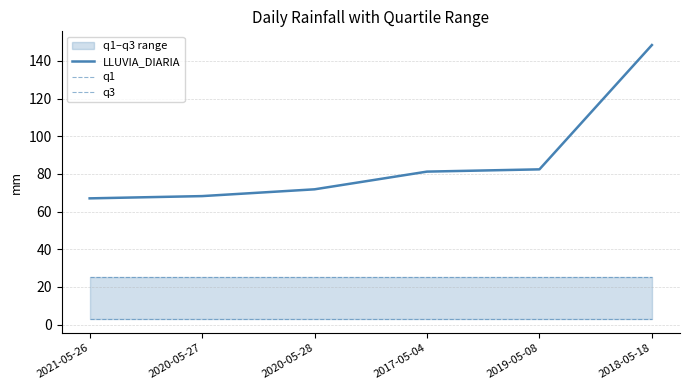

What is the total value across all series at 2019-05-08?

110.6